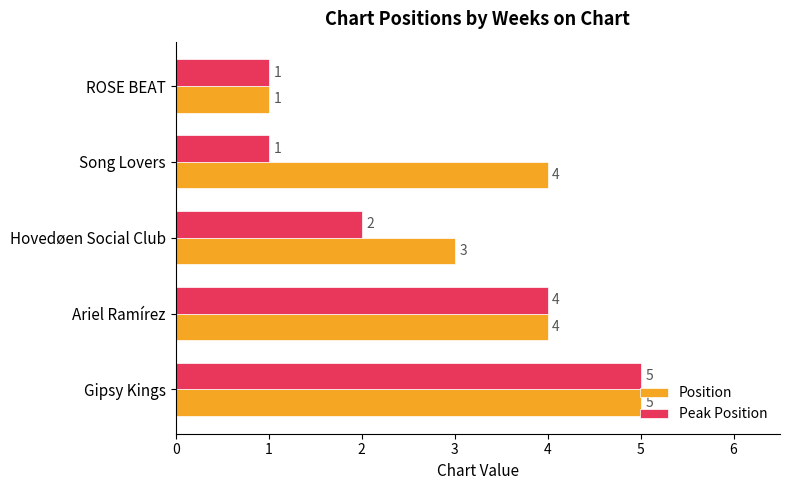

What is the difference between the maximum and minimum values in the Position series?

4